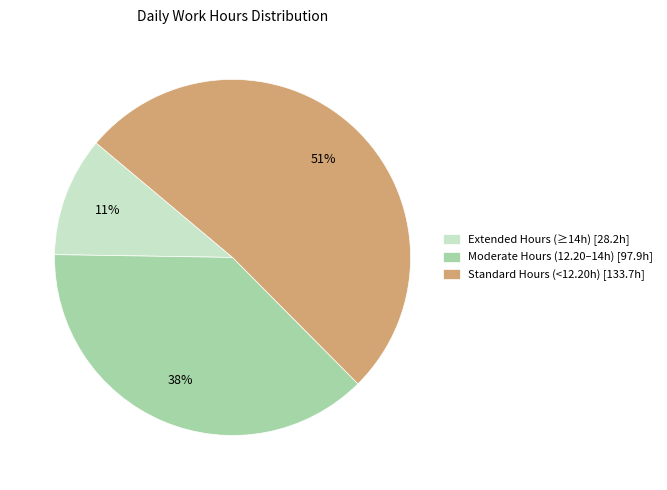

Does Standard Hours (<12.20h) [133.7h] account for over 50% of the chart?

Yes